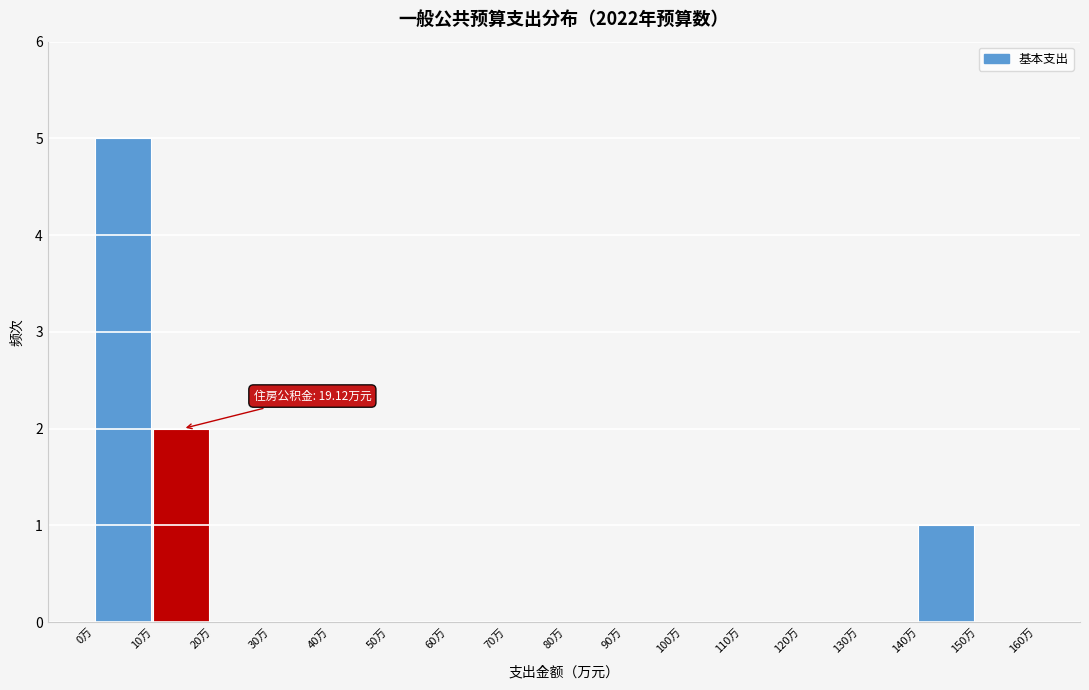

Which range on the x-axis has the tallest bar?

0 to 10